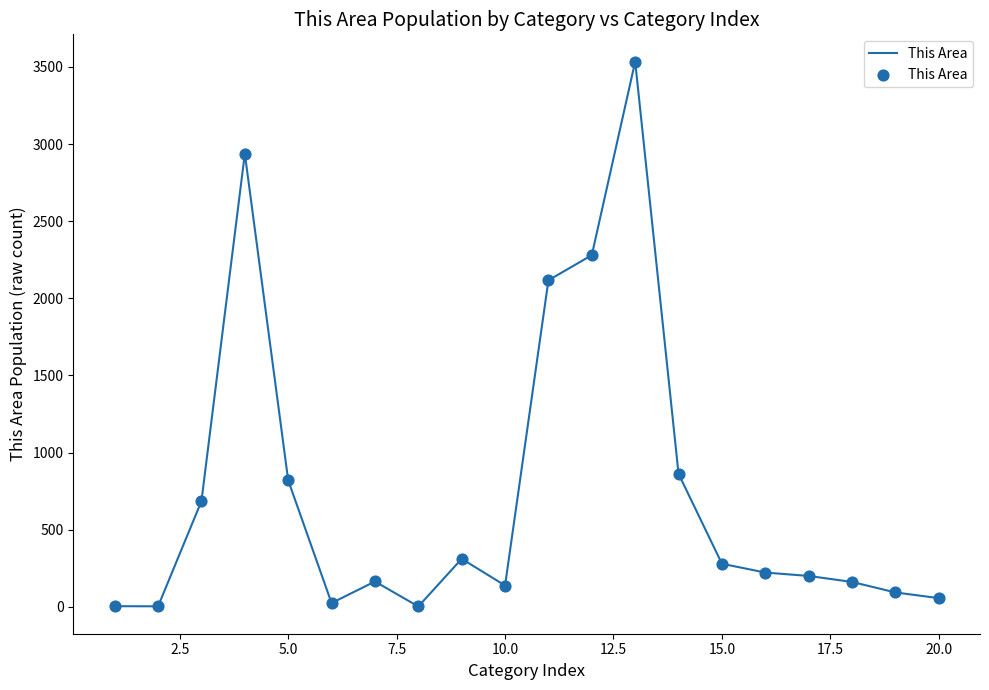

What is the difference between the maximum and minimum values?

3533